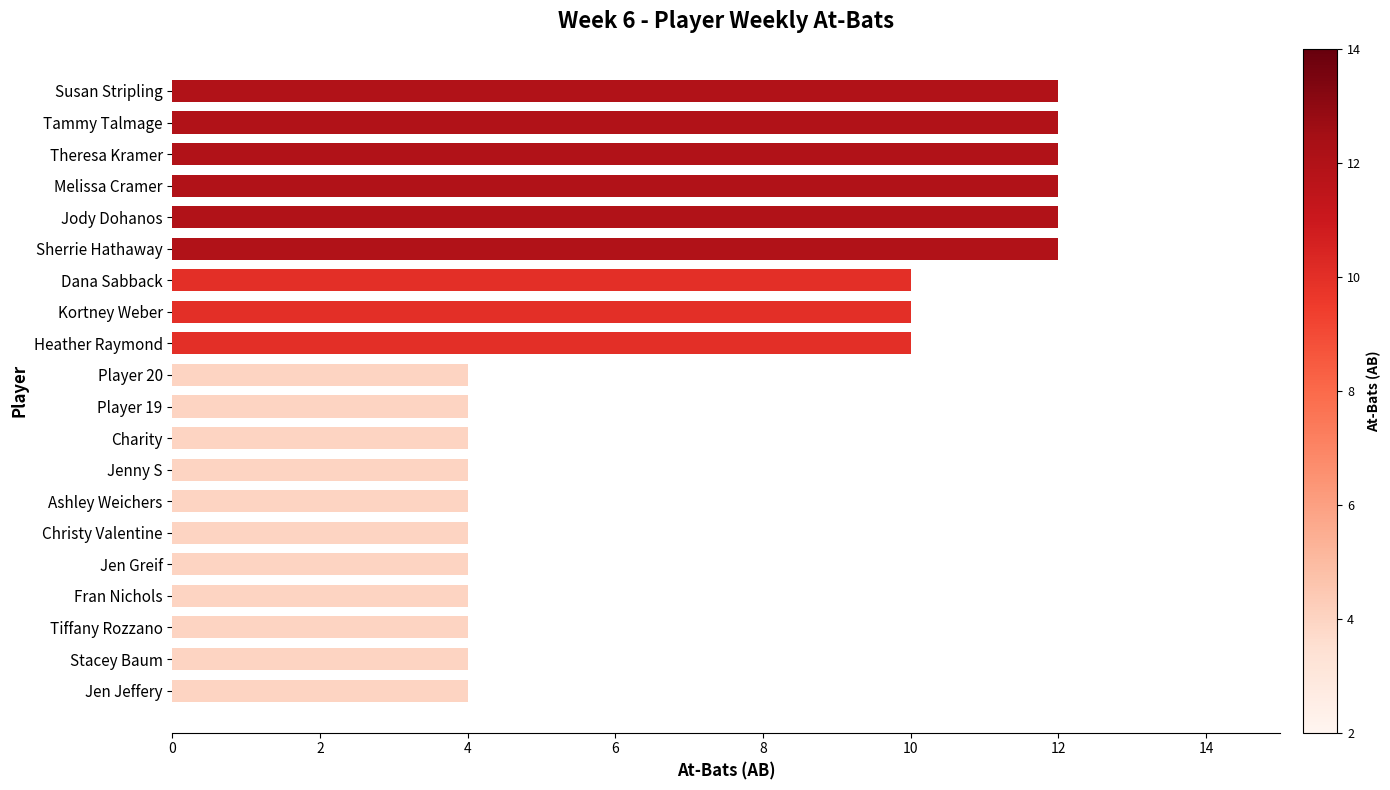

Approximately how many times larger is the value at Jen Jeffery compared to Fran Nichols?

1.0